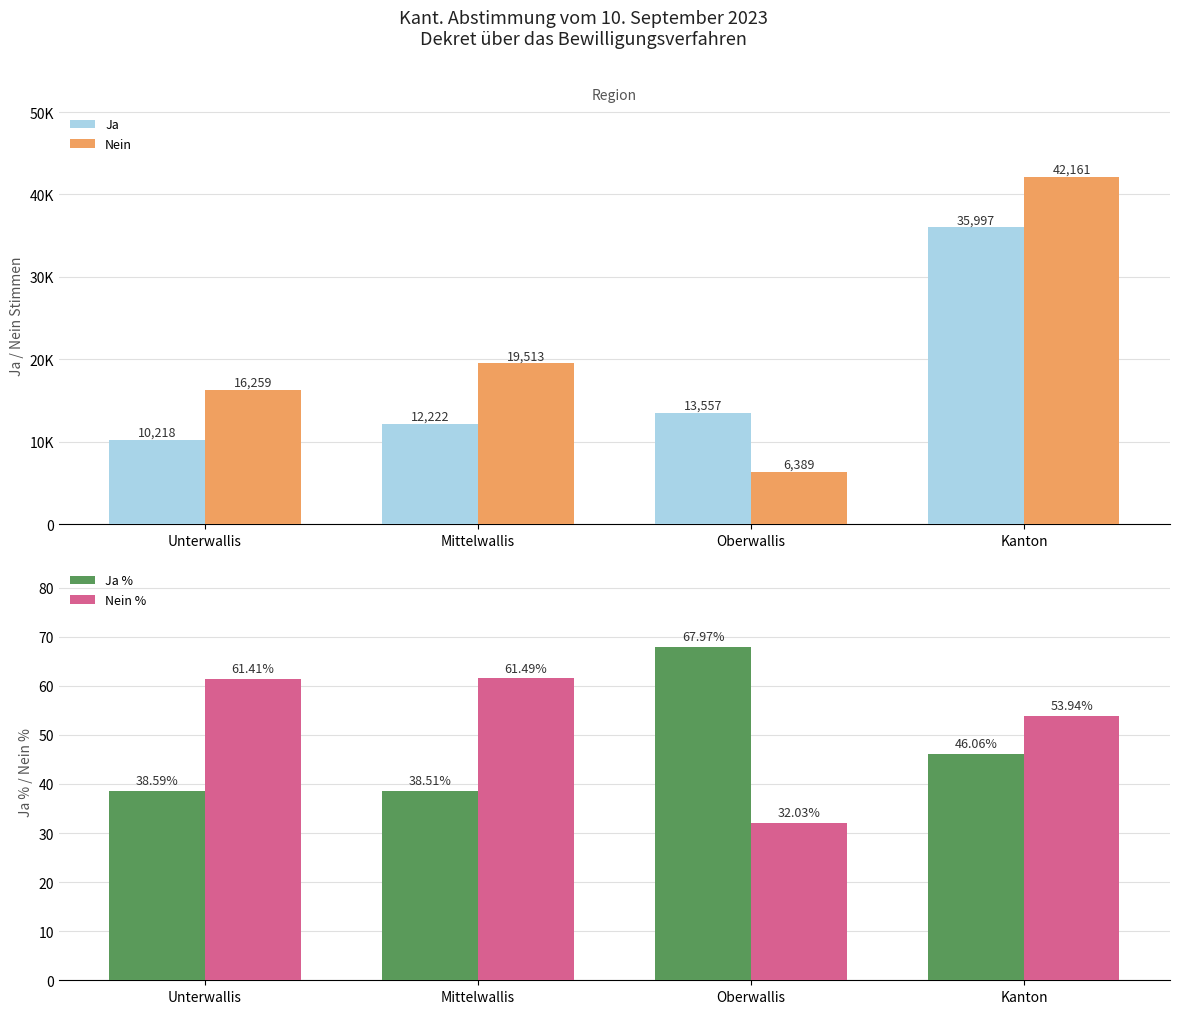

Reading left to right, what are all the values shown in this chart?

Ja: 10218.0	12222.0	13557.0	35997.0
Nein: 16259.0	19513.0	6389.0	42161.0
Ja %: 38.6	38.5	68.0	46.1
Nein %: 61.4	61.5	32.0	53.9